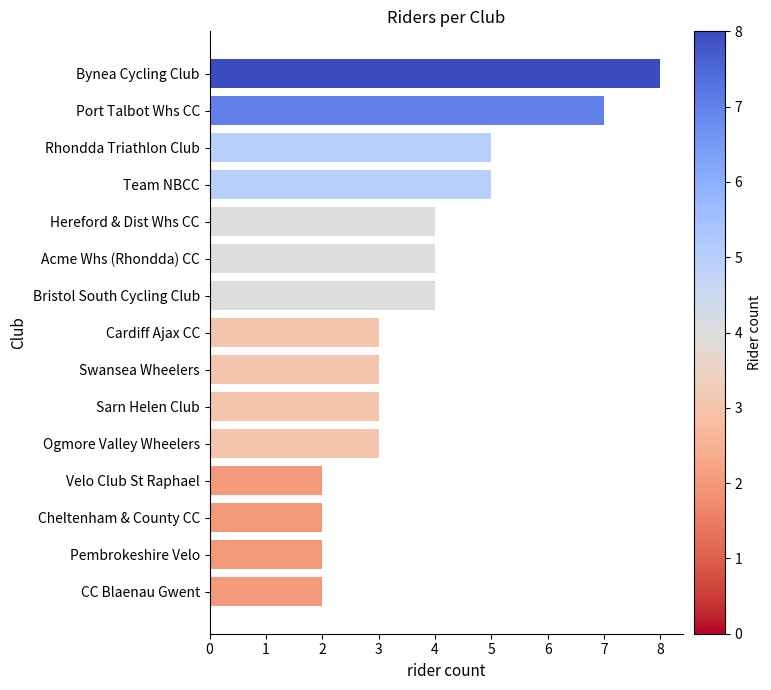

Which label corresponds to the largest value in the chart?

Bynea Cycling Club